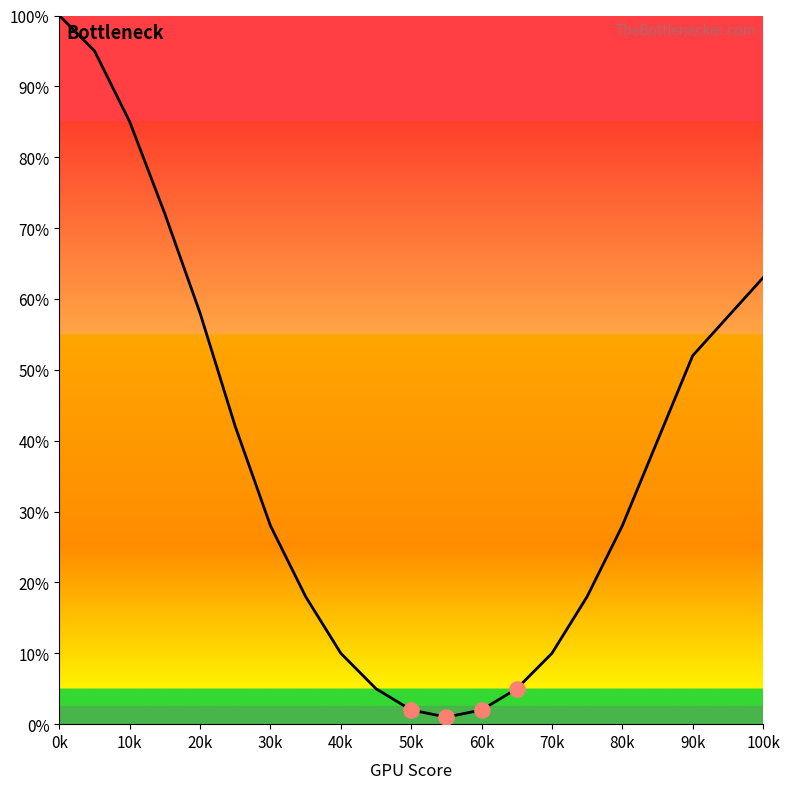

Is this an area chart (filled region under the line)?

Yes